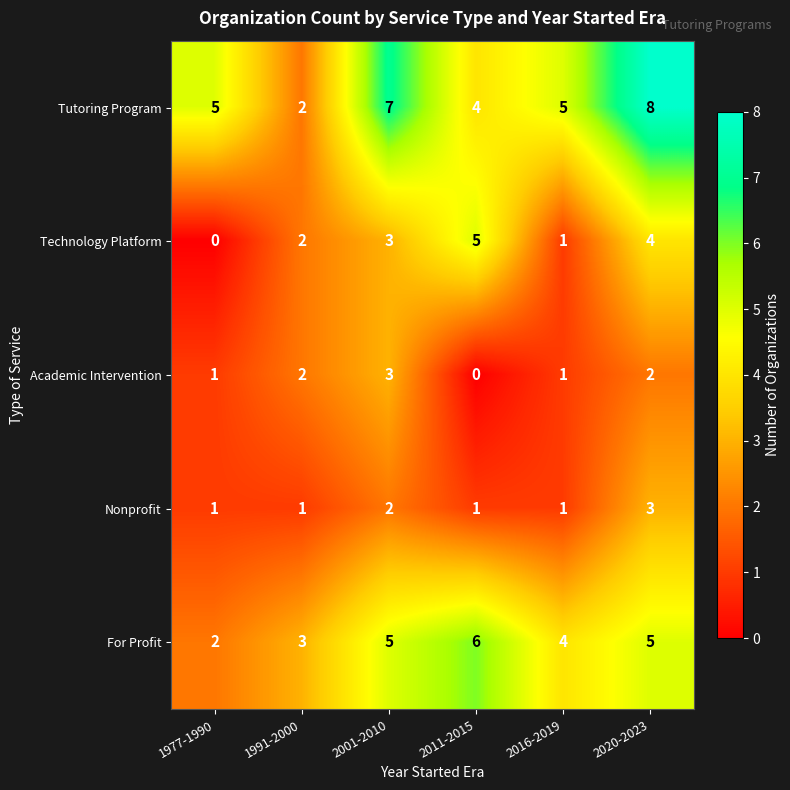

What is the maximum value shown in the chart?

8